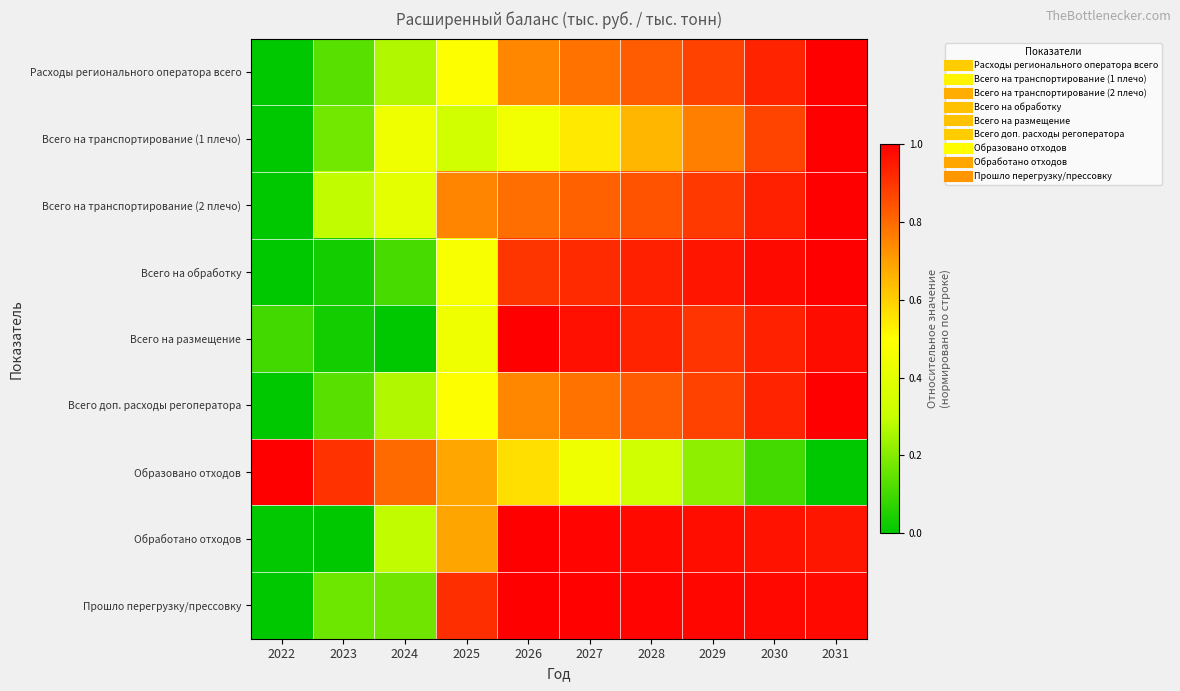

List the series in order of their peak value, lowest first.

Расходы регионального оператора всего, Всего на транспортирование (1 плечо), Всего на транспортирование (2 плечо), Всего на обработку, Всего на размещение, Всего доп. расходы регоператора, Образовано отходов, Обработано отходов, Прошло перегрузку/прессовку